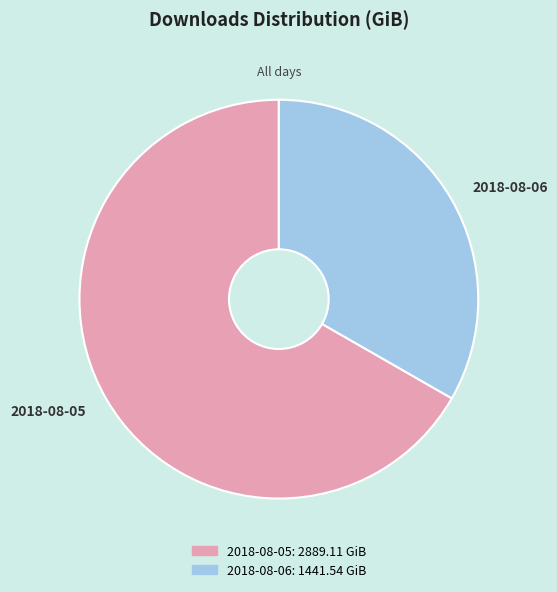

Which has a higher value, 2018-08-06 or 2018-08-05?

2018-08-05